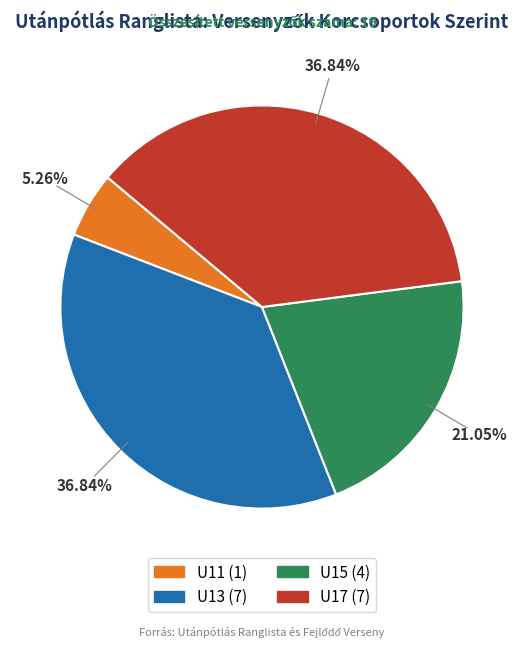

Which slice is the smallest?

U11